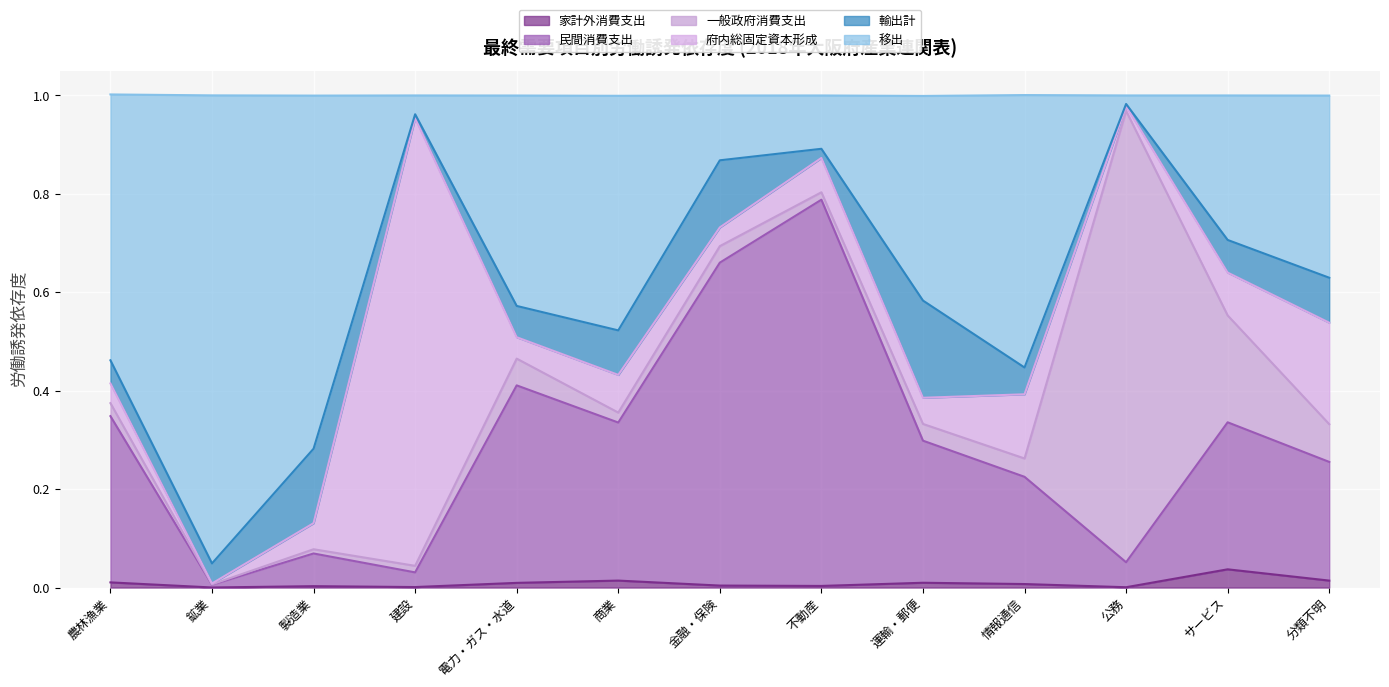

Is it true that 民間消費支出 equals 0.0 at 建設?

False